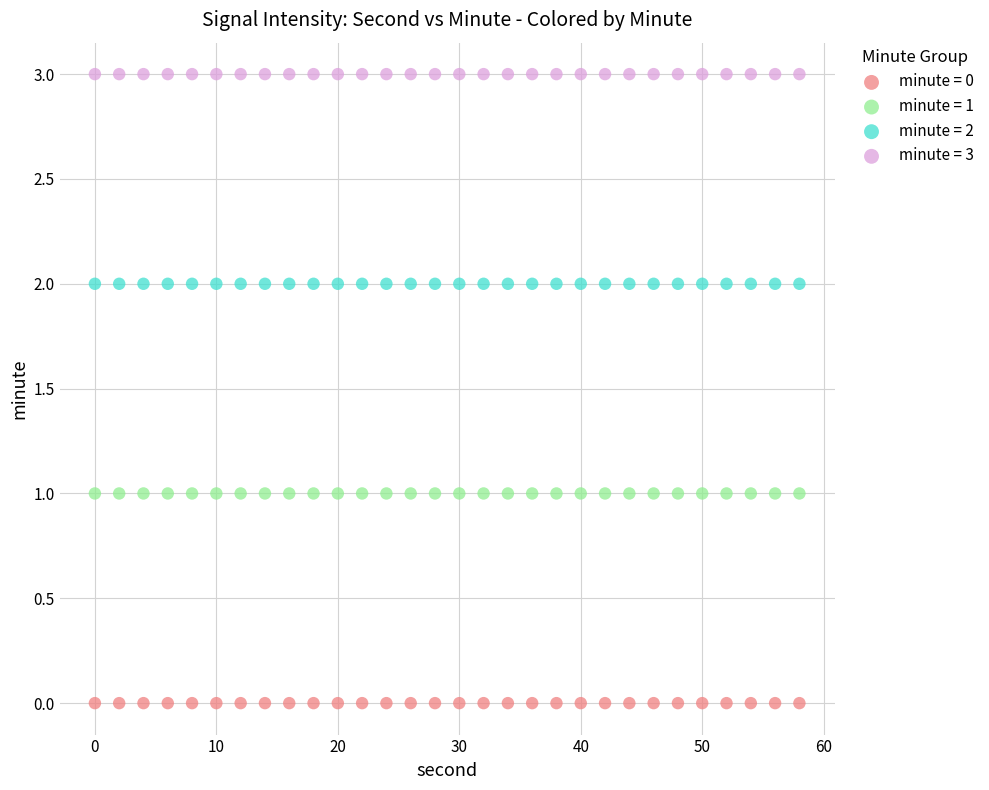

Which series reaches the maximum Y coordinate?

minute = 3